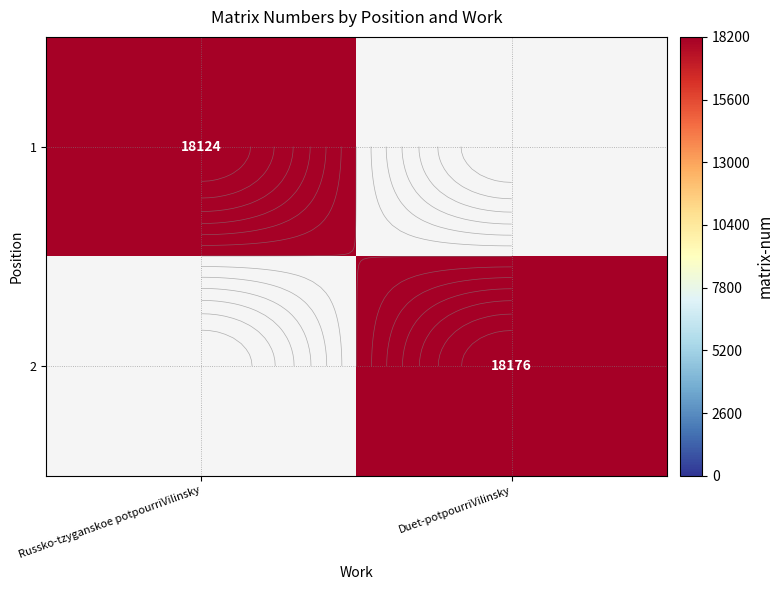

At Duet-potpourriVilinsky, list the series in order from smallest to largest.

1, 2